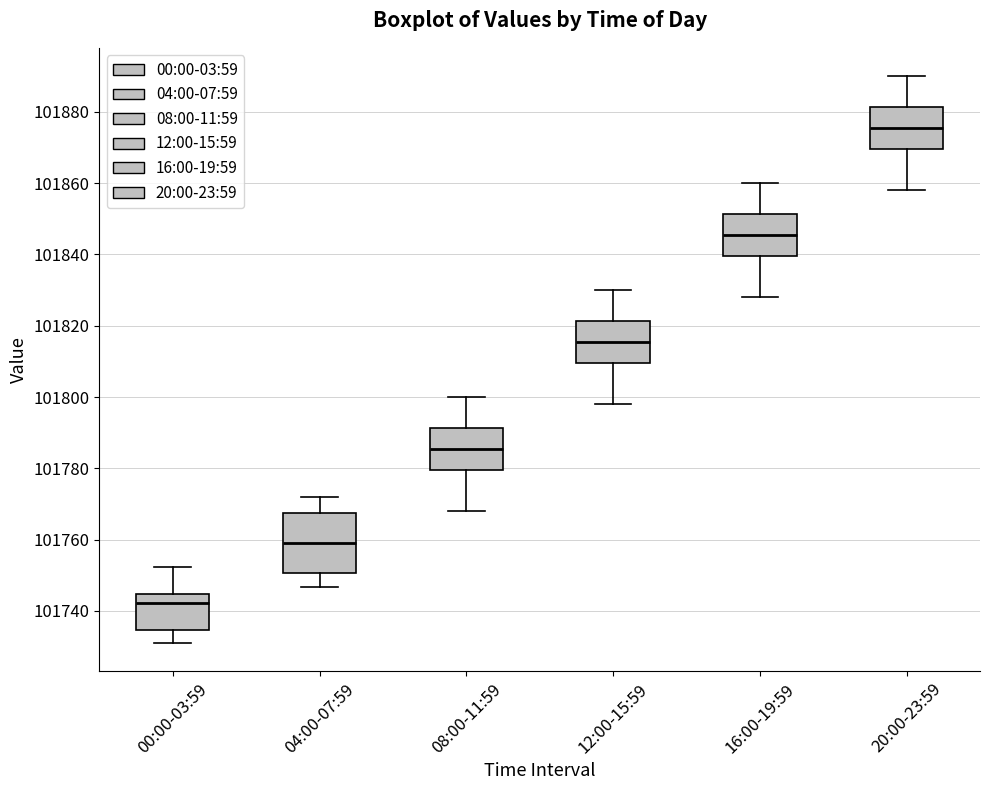

Reading left to right, transcribe this box plot: for each box, give where its median line is, the range the box spans, and where its two whiskers end, as read against the y-axis. The values are not printed on the chart, so give them approximately, as read against the axis.

00:00-03:59: median 101742, box 101734 to 101744, whiskers 101732 to 101752
04:00-07:59: median 101760, box 101750 to 101768, whiskers 101746 to 101772
08:00-11:59: median 101786, box 101780 to 101792, whiskers 101768 to 101800
12:00-15:59: median 101816, box 101810 to 101822, whiskers 101798 to 101830
16:00-19:59: median 101846, box 101840 to 101852, whiskers 101828 to 101860
20:00-23:59: median 101876, box 101870 to 101882, whiskers 101858 to 101890